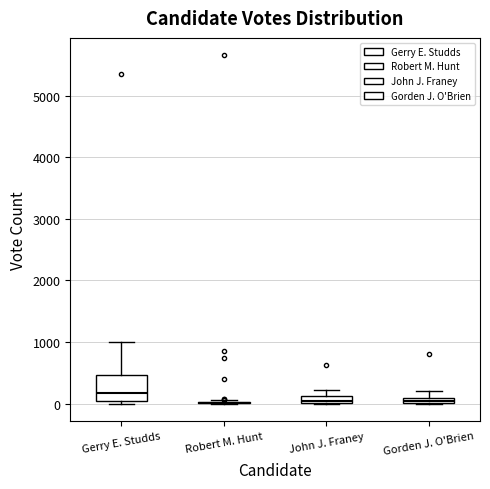

Where is the upper edge of the box for Gorden J. O'Brien on the y-axis? The values are not printed on the chart, so give them approximately, as read against the axis.

100